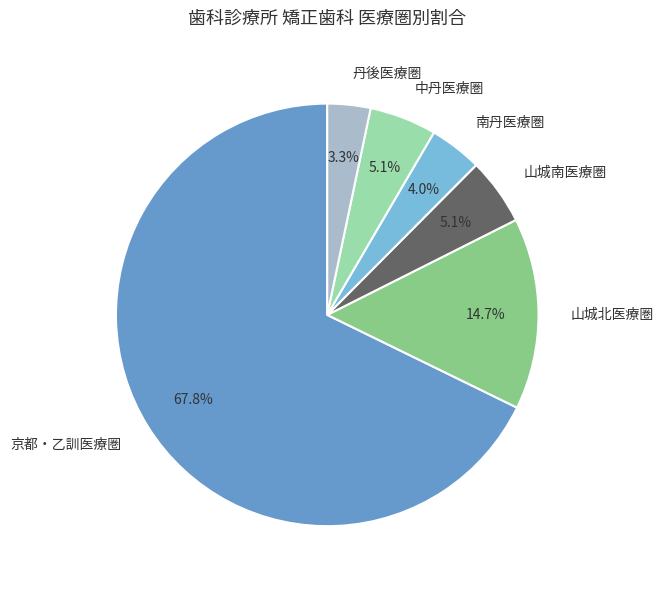

What is the largest slice in the pie chart?

京都・乙訓医療圏